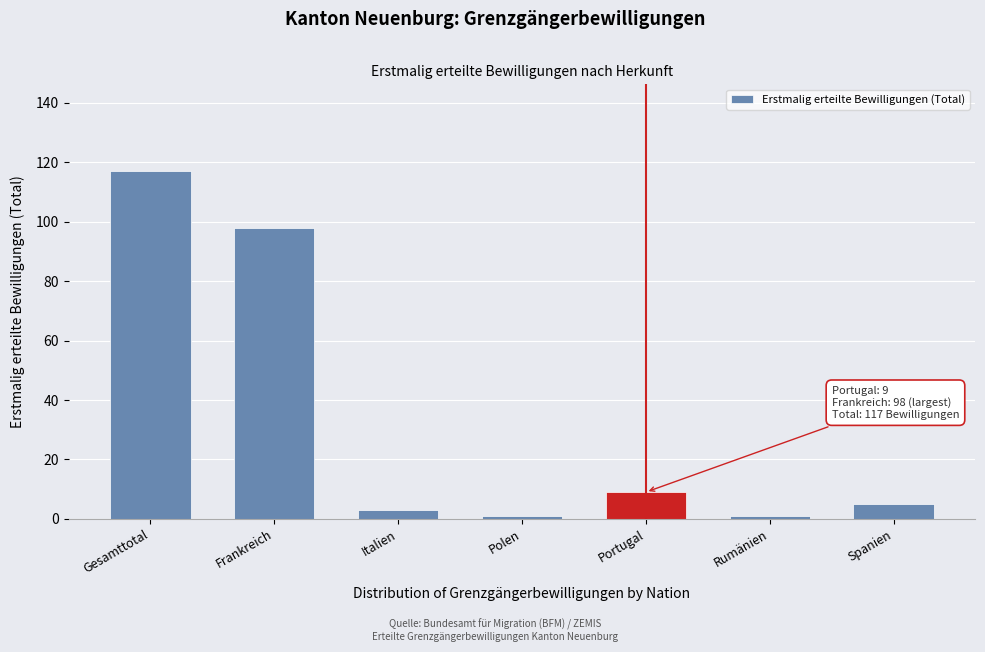

Reading left to right, list all the values displayed in this chart.

Gesamttotal=117	Frankreich=98	Italien=3	Polen=1	Portugal=9	Rumänien=1	Spanien=5